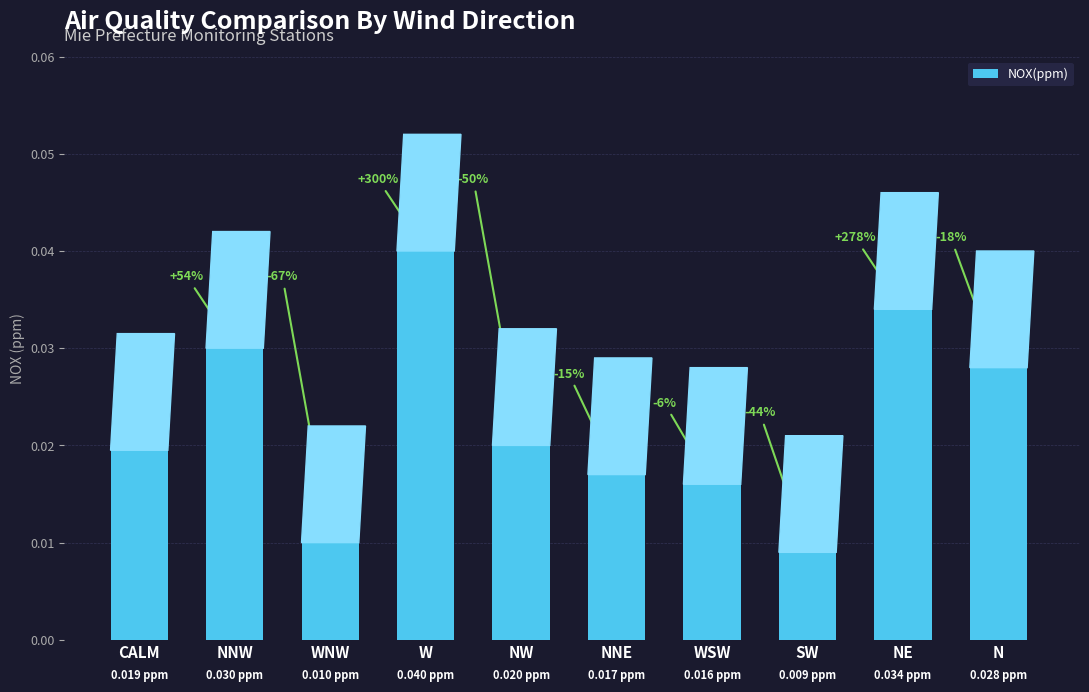

List the labels in order of value, largest first.

W, NE, NNW, N, NW, CALM, NNE, WSW, WNW, SW